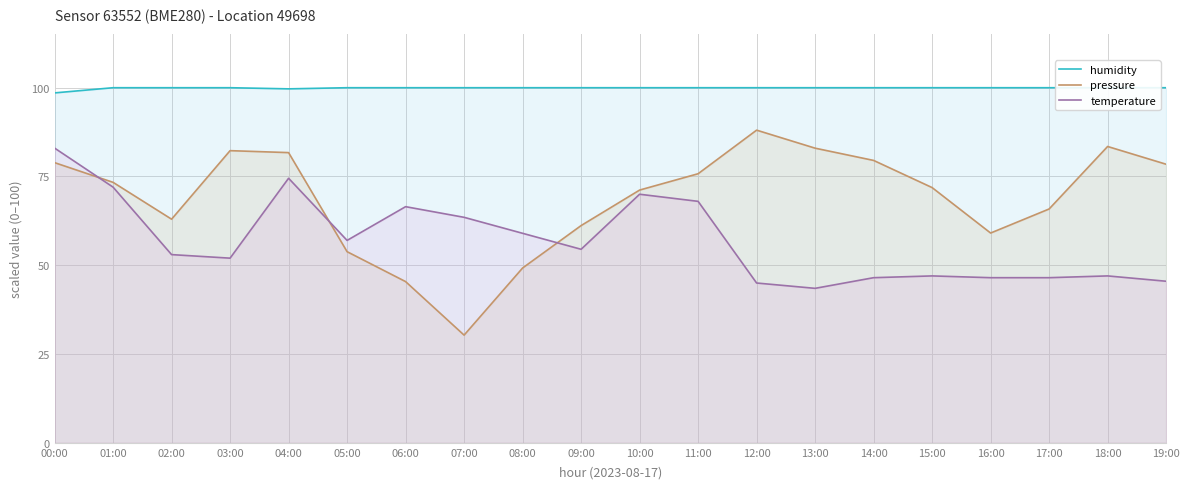

After their last crossing, which series has the higher values: temperature or pressure?

pressure